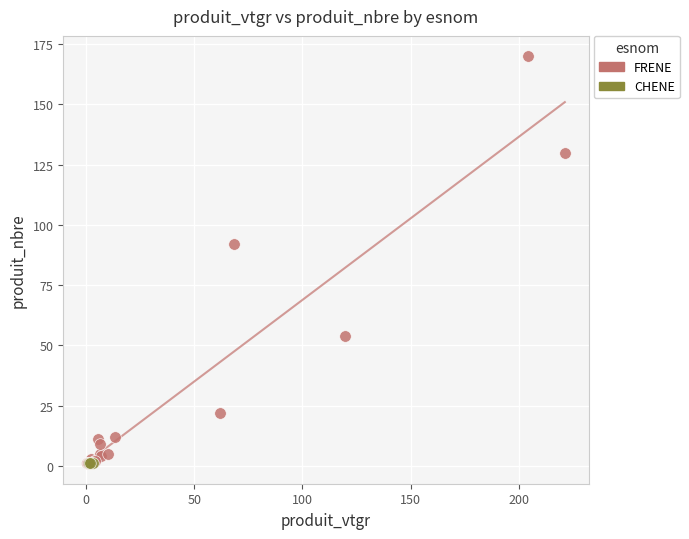

Which series contains the highest Y value?

FRENE